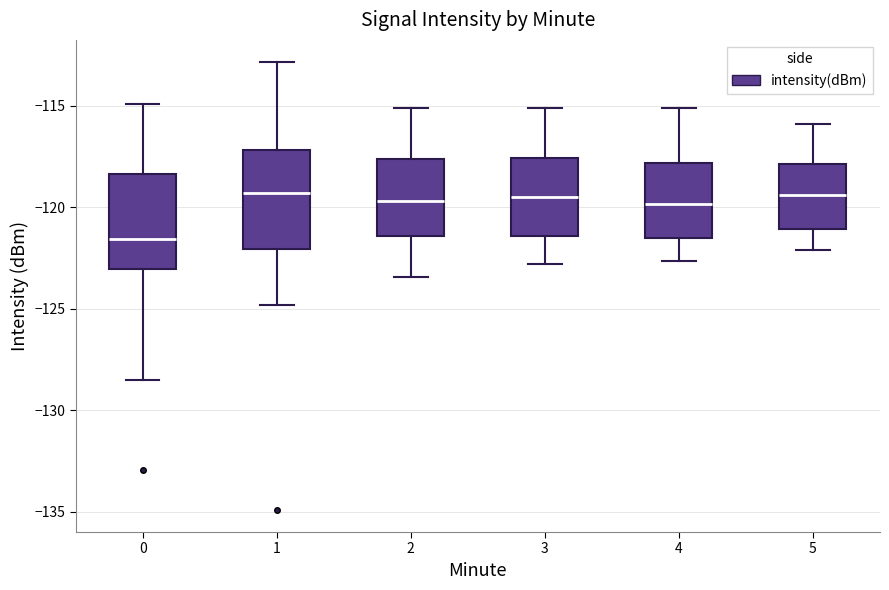

Reading left to right, transcribe this box plot: for each box, give where its median line is, the range the box spans, and where its two whiskers end, as read against the y-axis. The values are not printed on the chart, so give them approximately, as read against the axis.

0: median -121.5, box -123.0 to -118.5, whiskers -128.5 to -115.0
1: median -119.5, box -122.0 to -117.0, whiskers -125.0 to -113.0
2: median -119.5, box -121.5 to -117.5, whiskers -123.5 to -115.0
3: median -119.5, box -121.5 to -117.5, whiskers -123.0 to -115.0
4: median -120.0, box -121.5 to -118.0, whiskers -122.5 to -115.0
5: median -119.5, box -121.0 to -118.0, whiskers -122.0 to -116.0